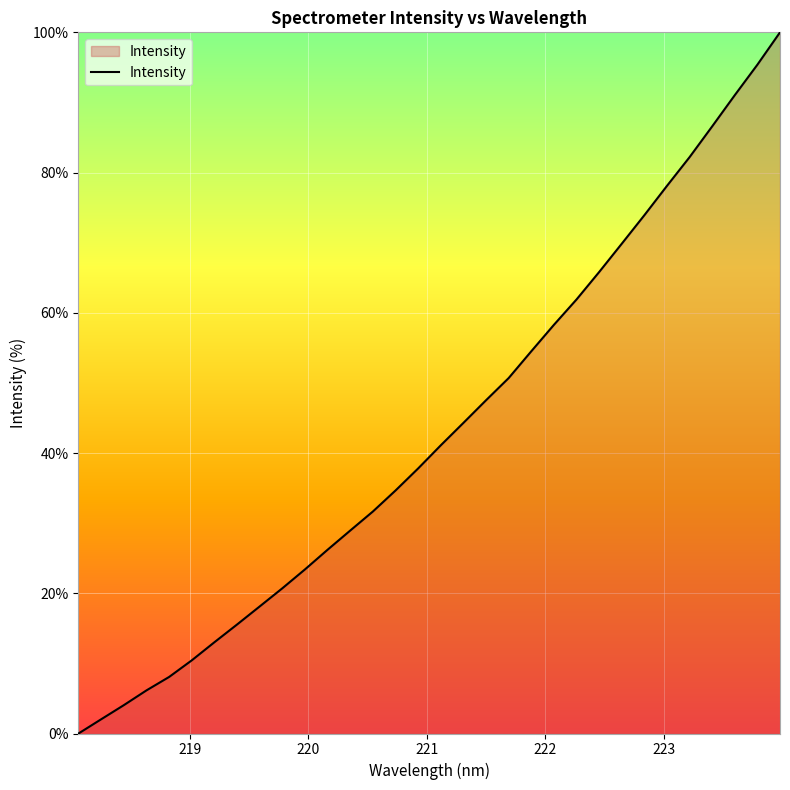

What is the difference between the maximum and minimum values?

100.0